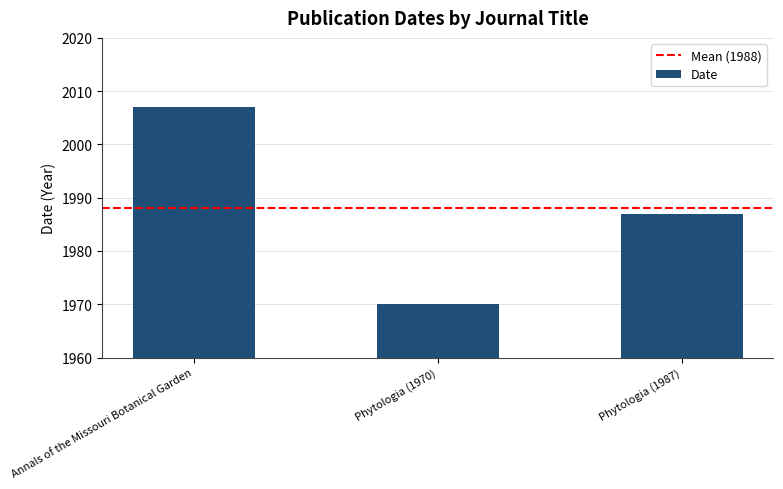

Reading left to right, what are all the values shown in this chart?

2007	1970	1987